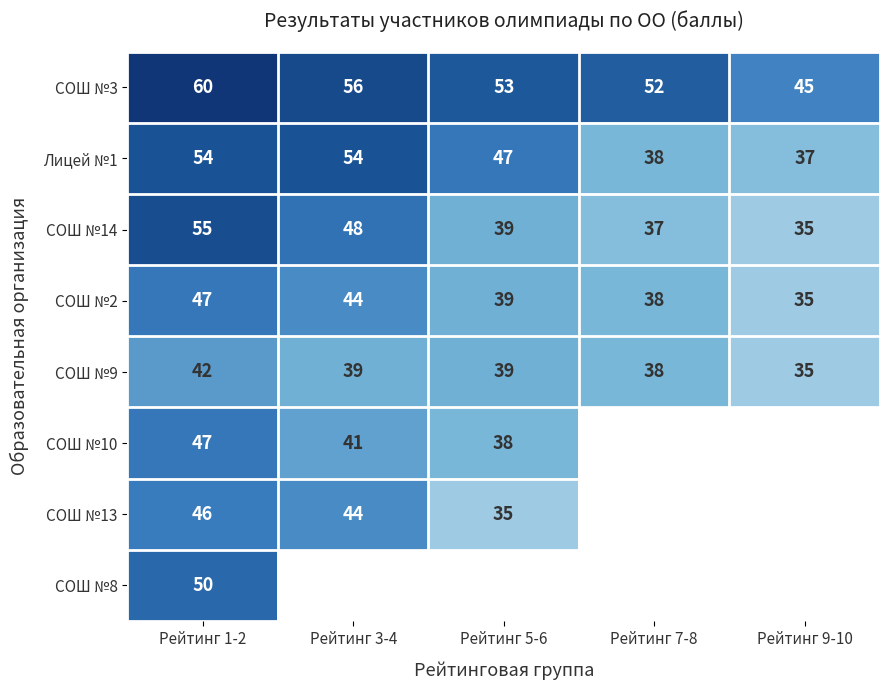

List the labels in order of СОШ №14 value, smallest first.

Рейтинг 9-10, Рейтинг 7-8, Рейтинг 5-6, Рейтинг 3-4, Рейтинг 1-2